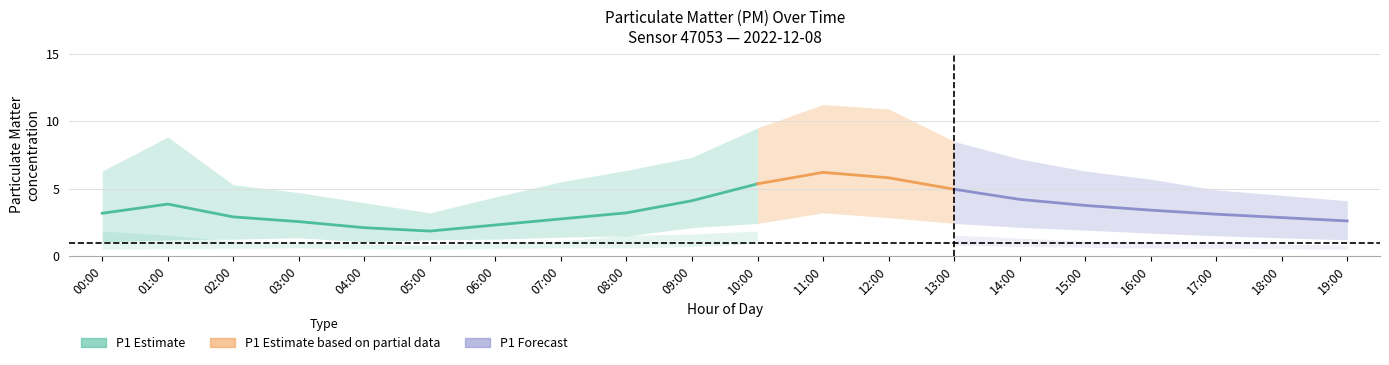

At which label is P1_lower closest to 2?

15:00